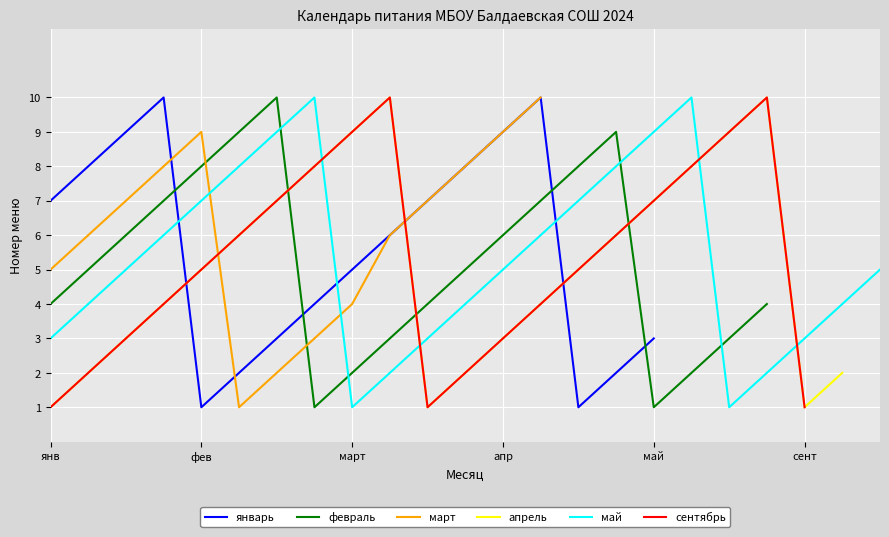

What value does the май series have at апр?

5